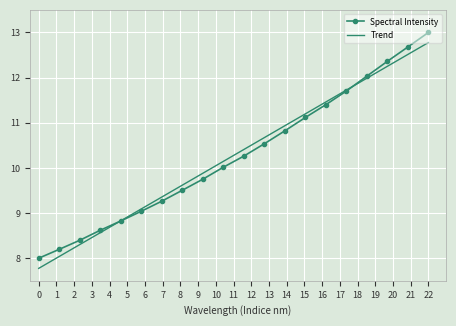

True or false: Spectral Intensity has more than 2 points higher than both neighbors.

False